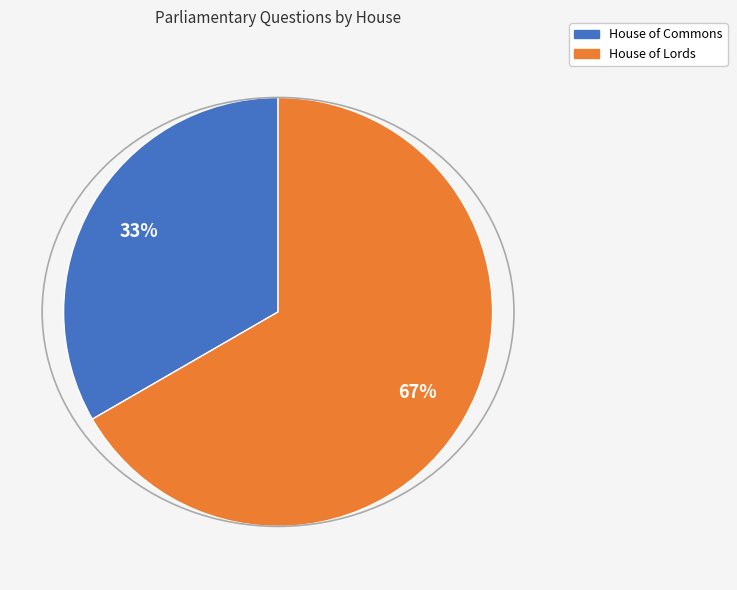

Do House of Lords and House of Commons together represent more than half of the pie?

Yes